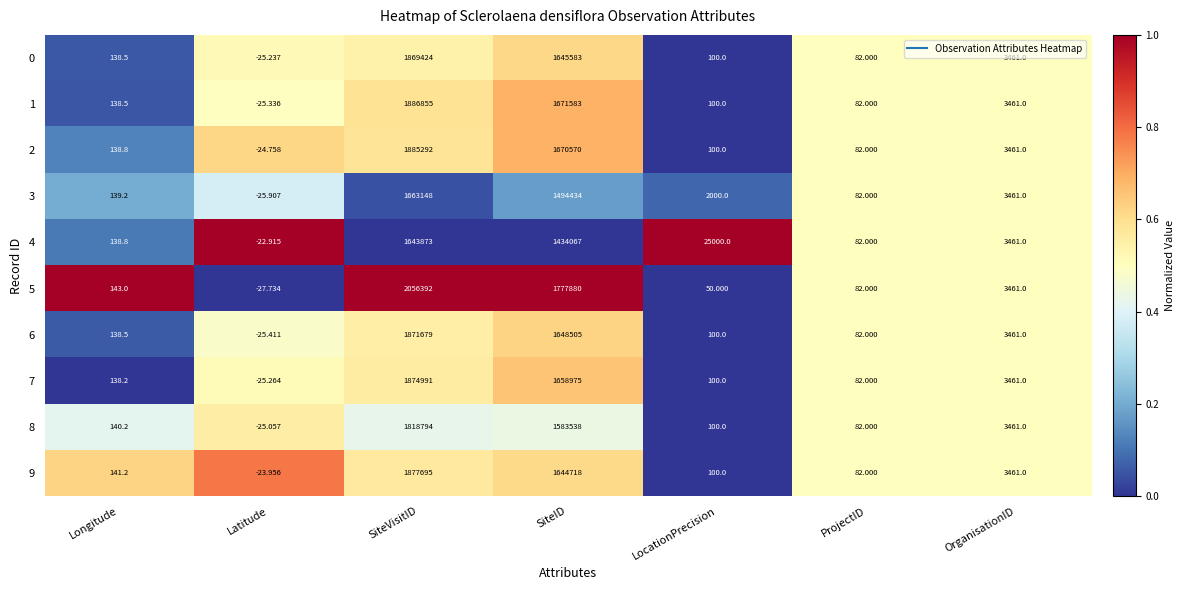

Where is 0 nearest to the value 934699?

SiteID